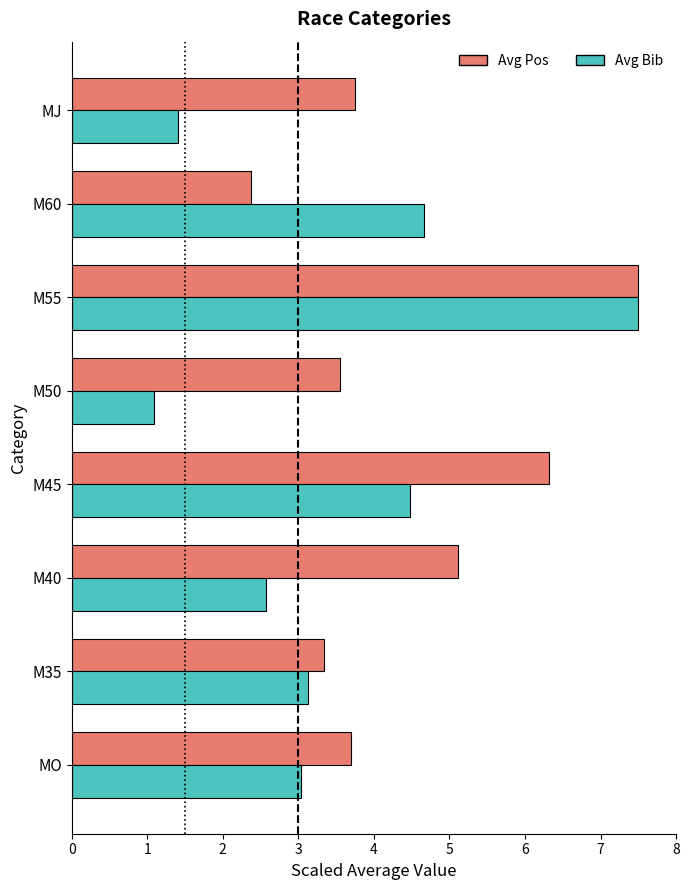

Rank the categories by Avg Bib value from lowest to highest.

M50, MJ, M40, MO, M35, M45, M60, M55